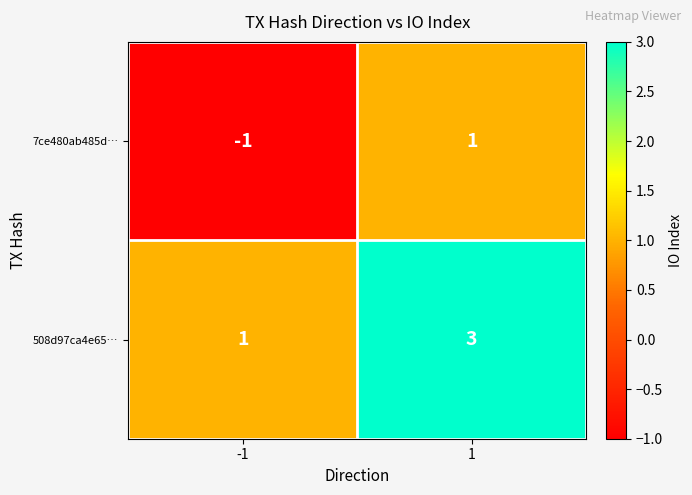

What is the maximum value for 508d97ca4e65…?

3